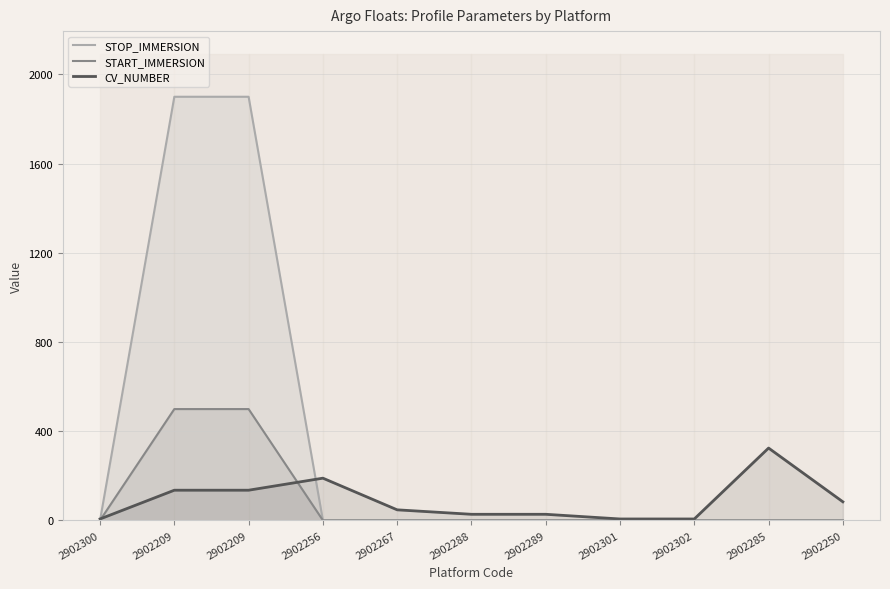

Where is STOP_IMMERSION nearest to the value 949?

2902300